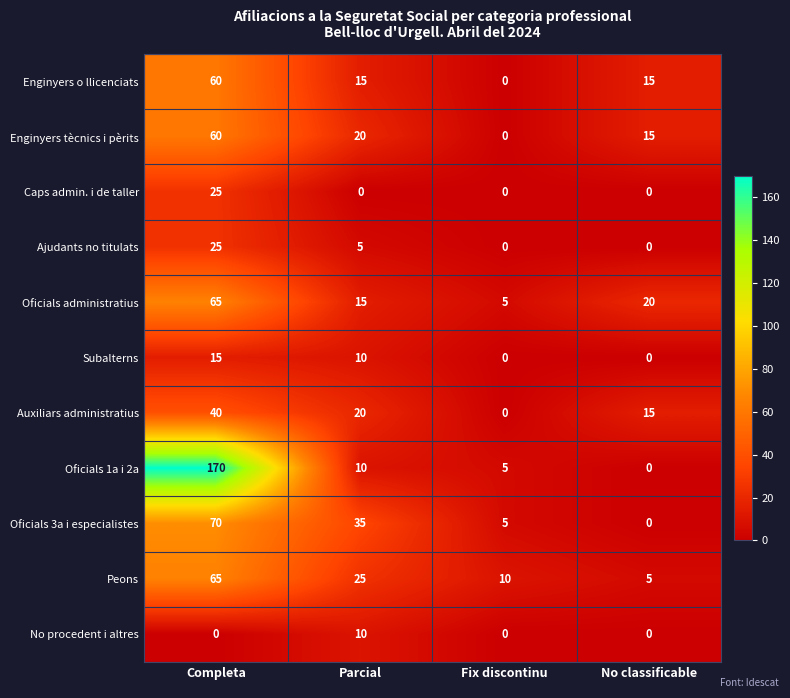

The Enginyers o llicenciats series shows 22 at No classificable. True or false?

False